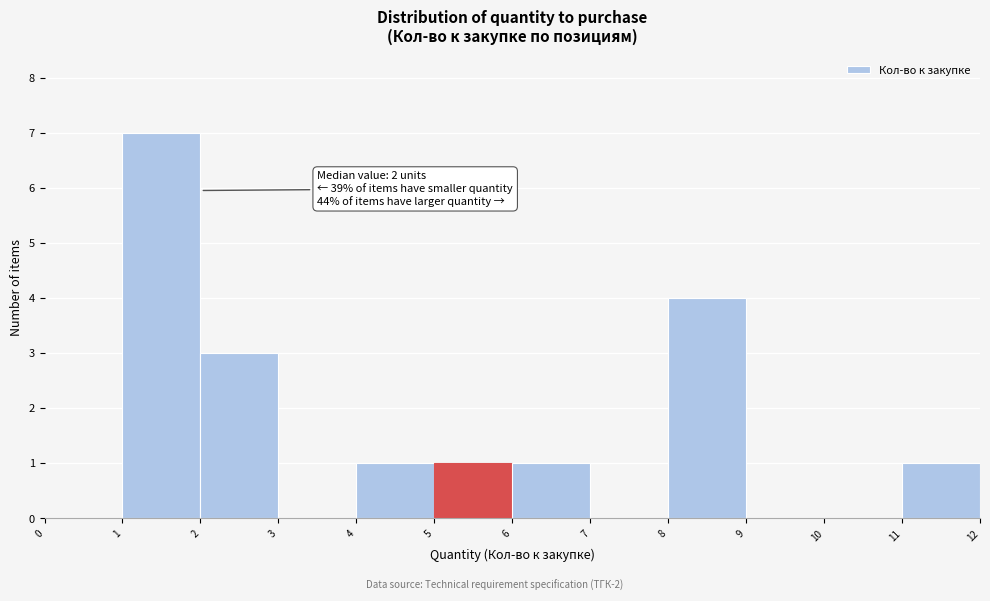

Over which range of the x-axis is the bar tallest?

1 to 2